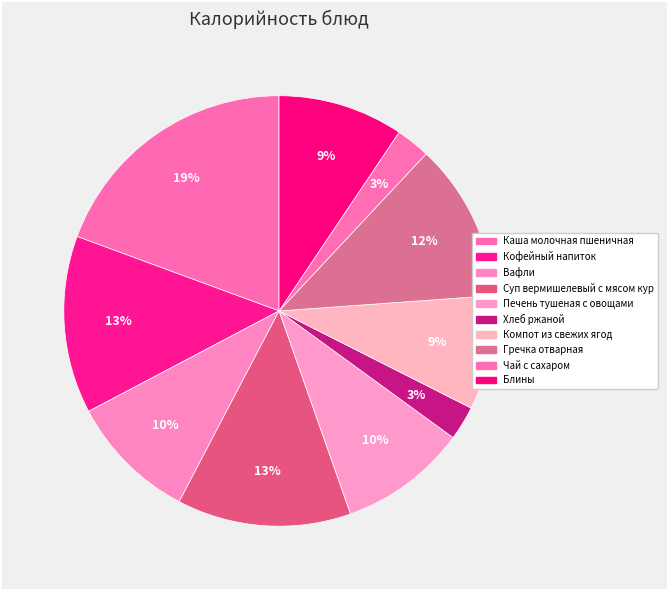

How many slices are in this pie chart?

10